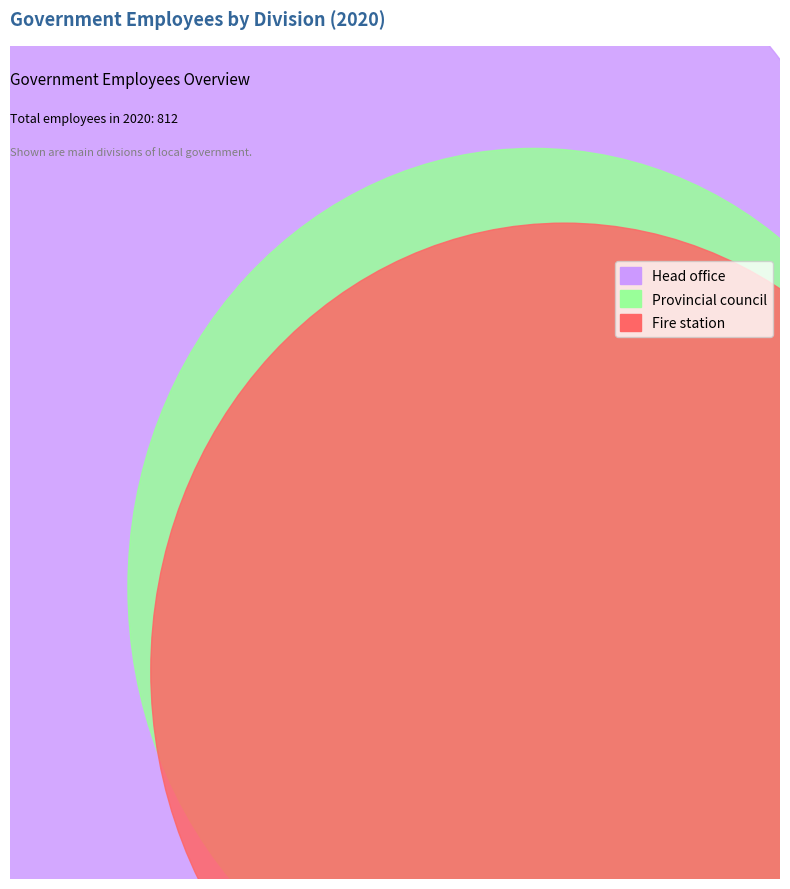

To the nearest percent, what is the difference between the largest and smallest slice percentages?

4%